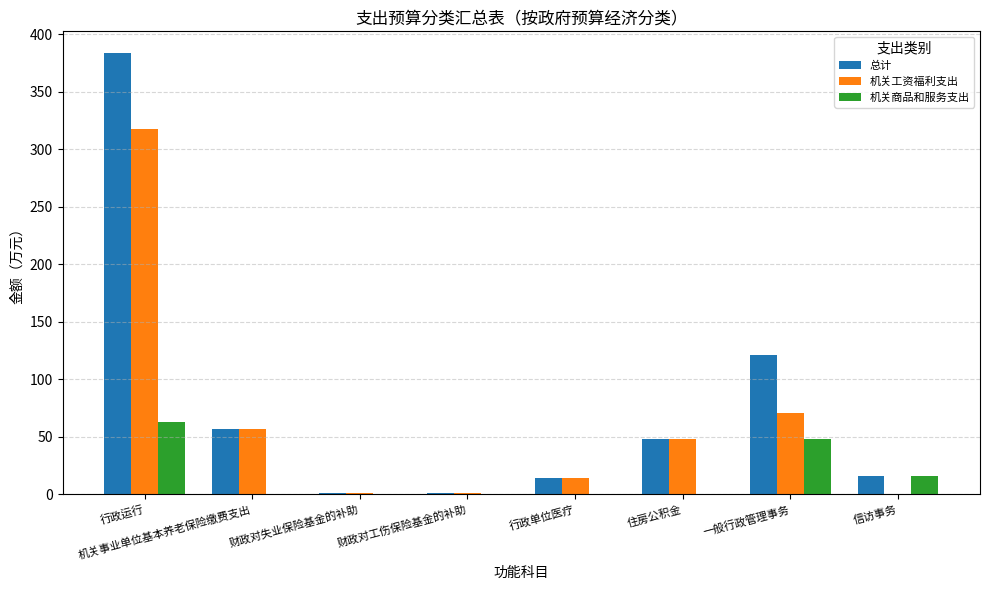

At which label does 机关工资福利支出 first exceed 47?

行政运行